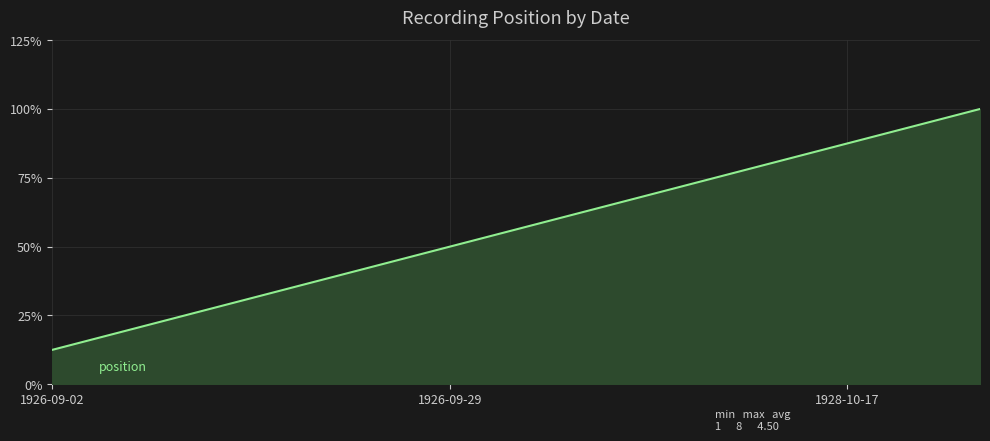

Does the chart have visible grid lines?

Yes